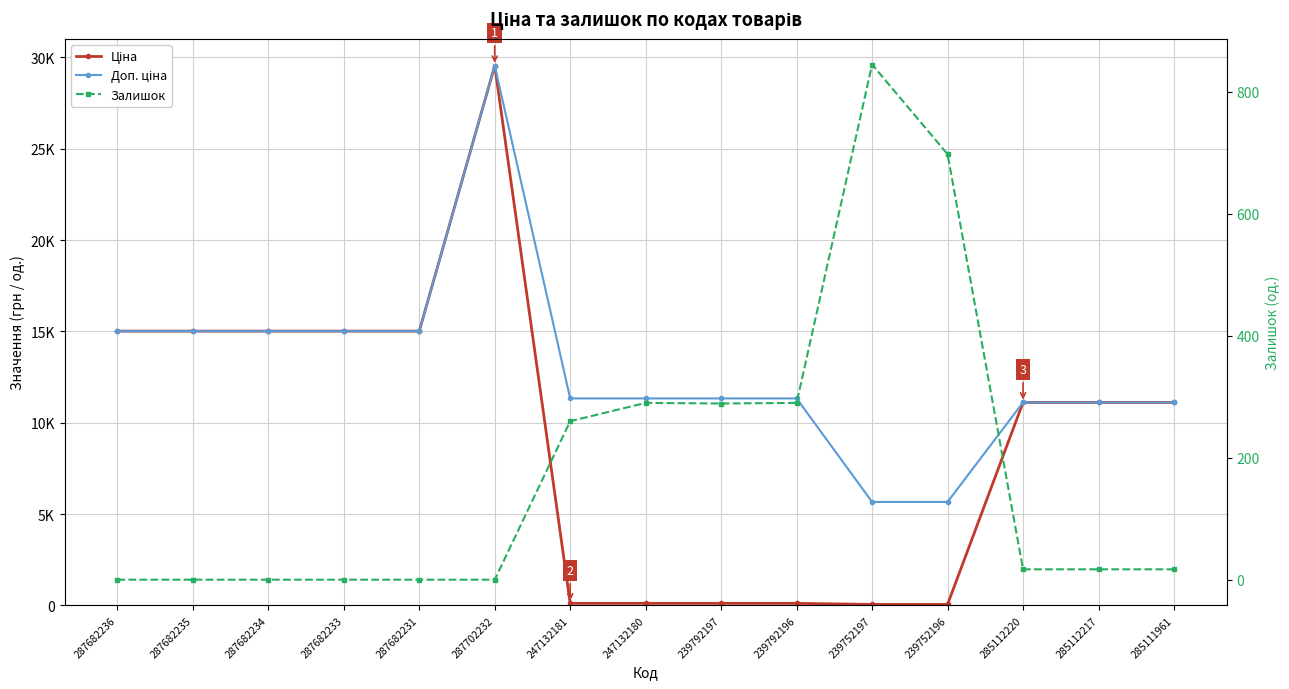

What is the label of the 2nd point from the right?

285112217